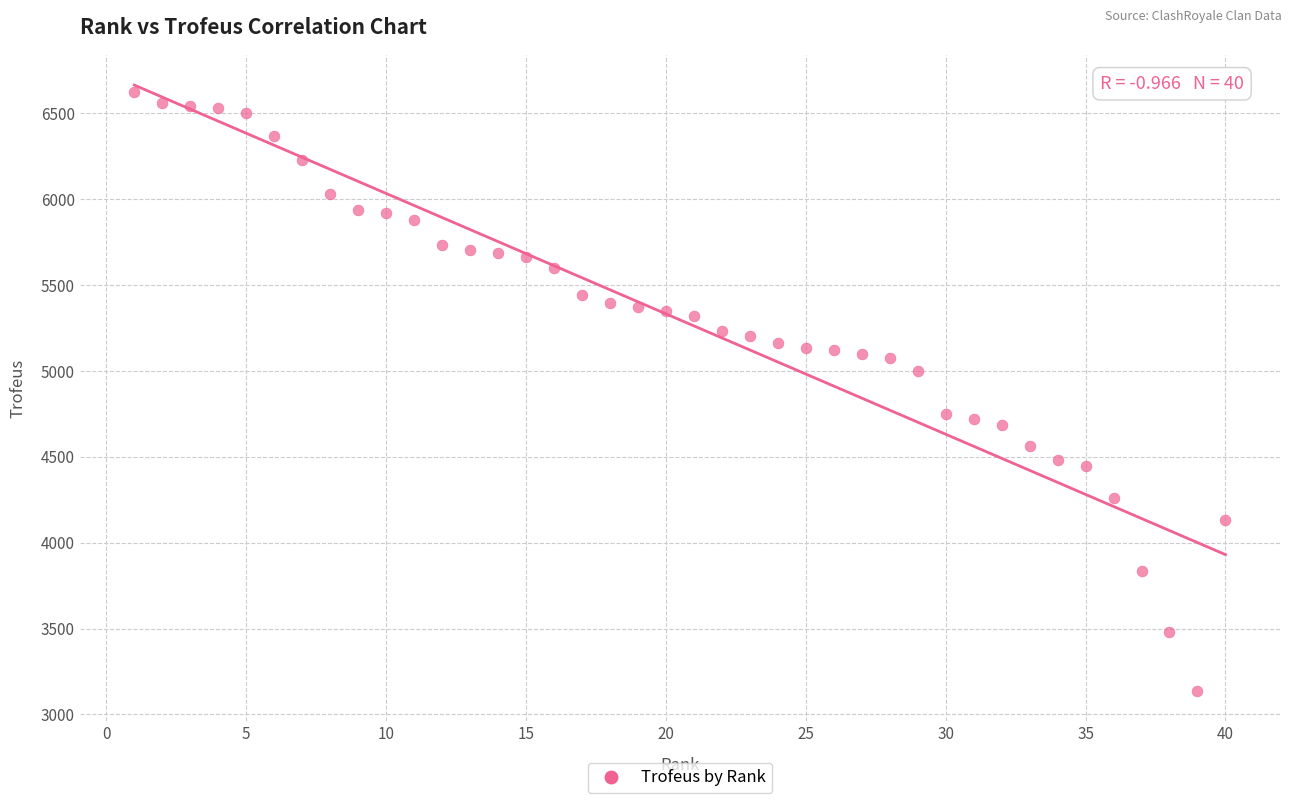

What is the range of X values (max minus min)?

39